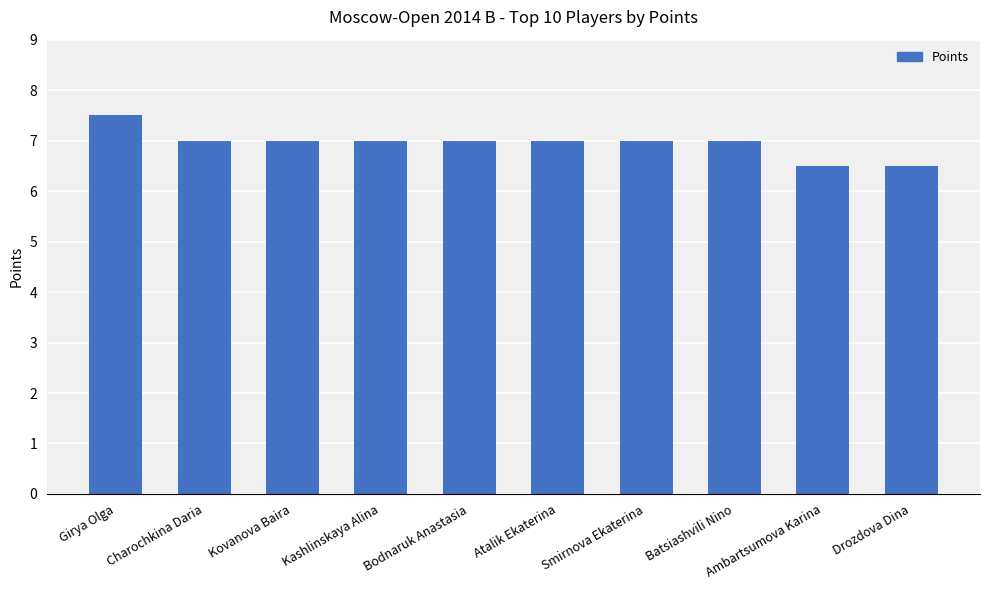

What is the change in value from Kashlinskaya Alina to Drozdova Dina?

-0.5